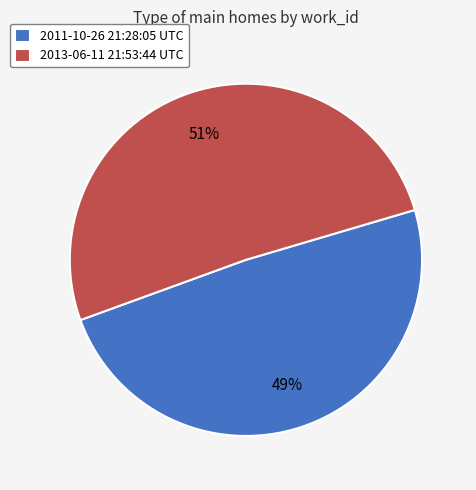

To the nearest percent, what is the difference between the 2013-06-11 21:53:44 UTC and 2011-10-26 21:28:05 UTC slice percentages?

2%